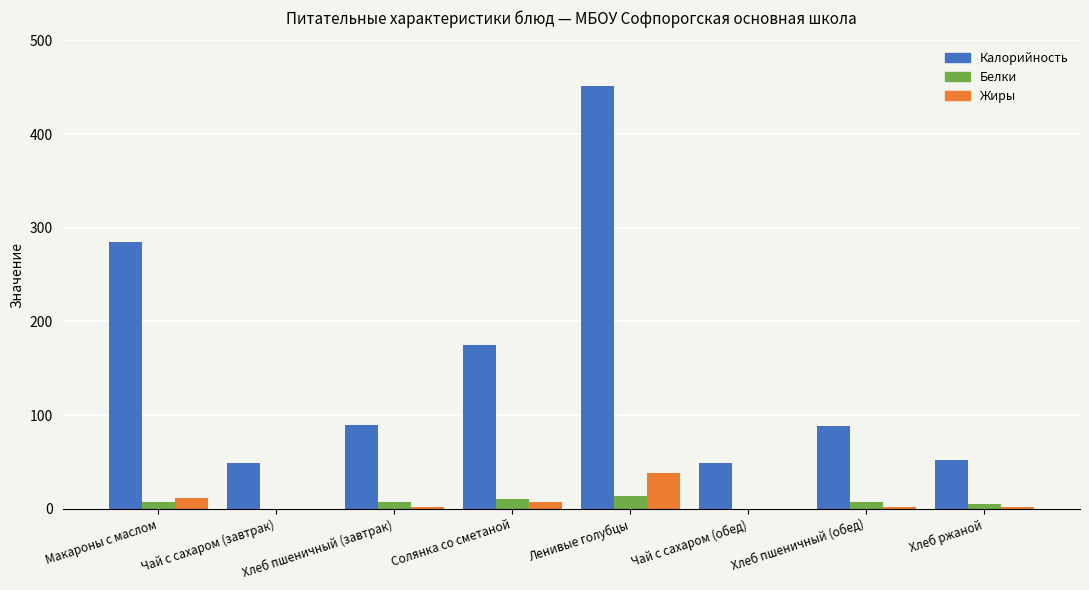

What is the sum of all Белки values?

51.0